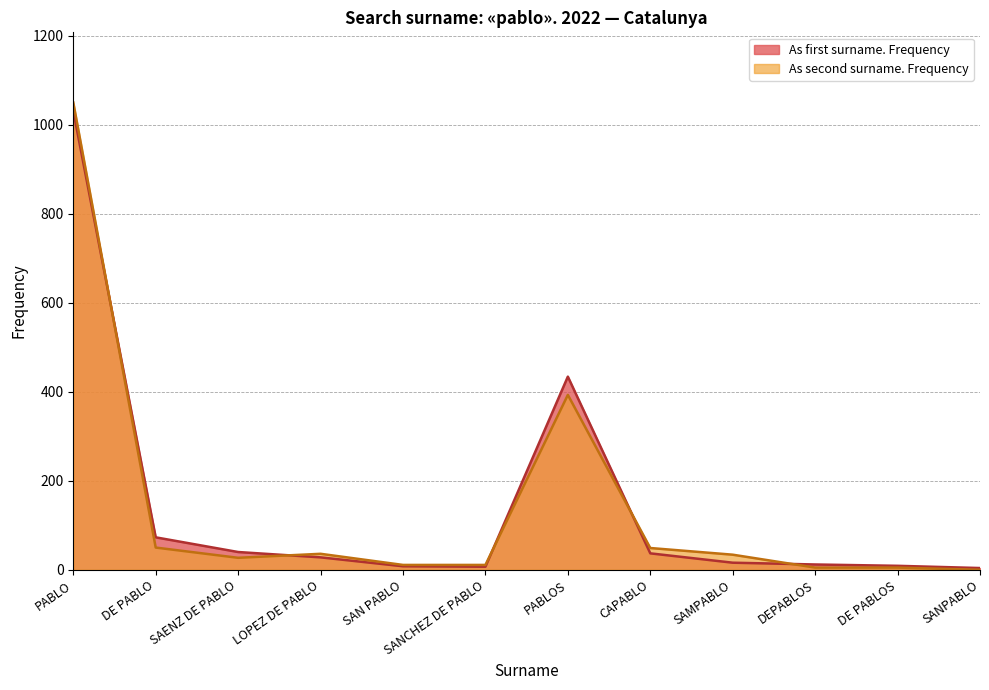

What position from the right is PABLOS?

6